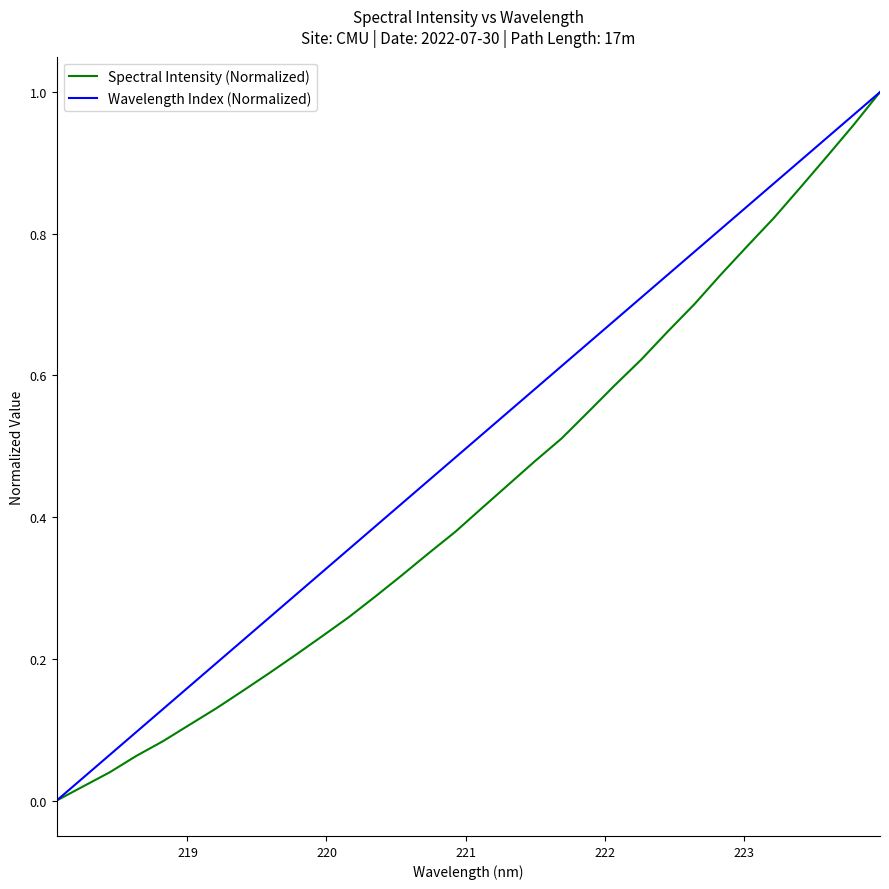

Which series has the largest total across all categories?

Wavelength Index (Normalized)